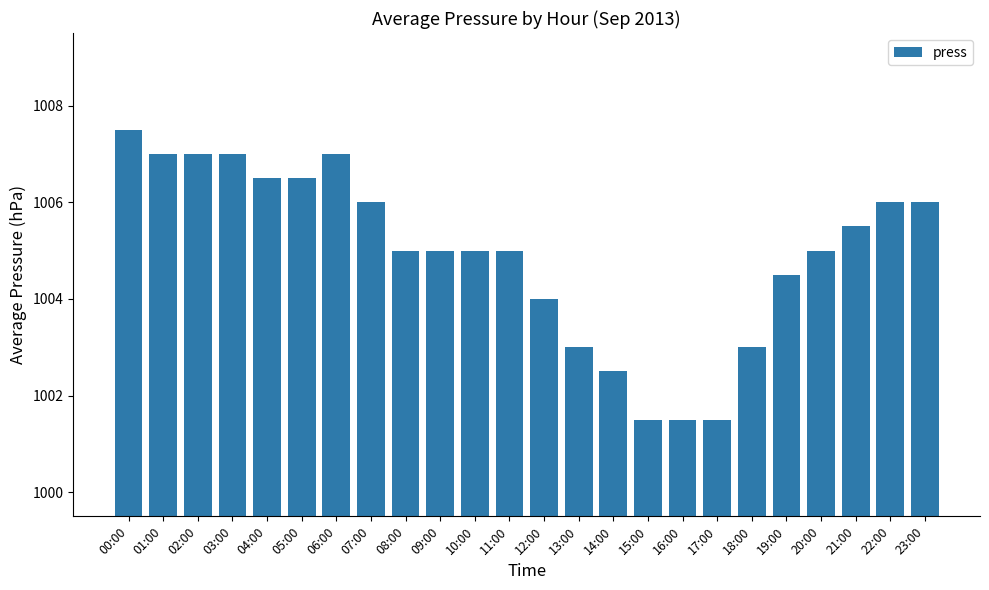

At which label is the value closest to 1004?

12:00